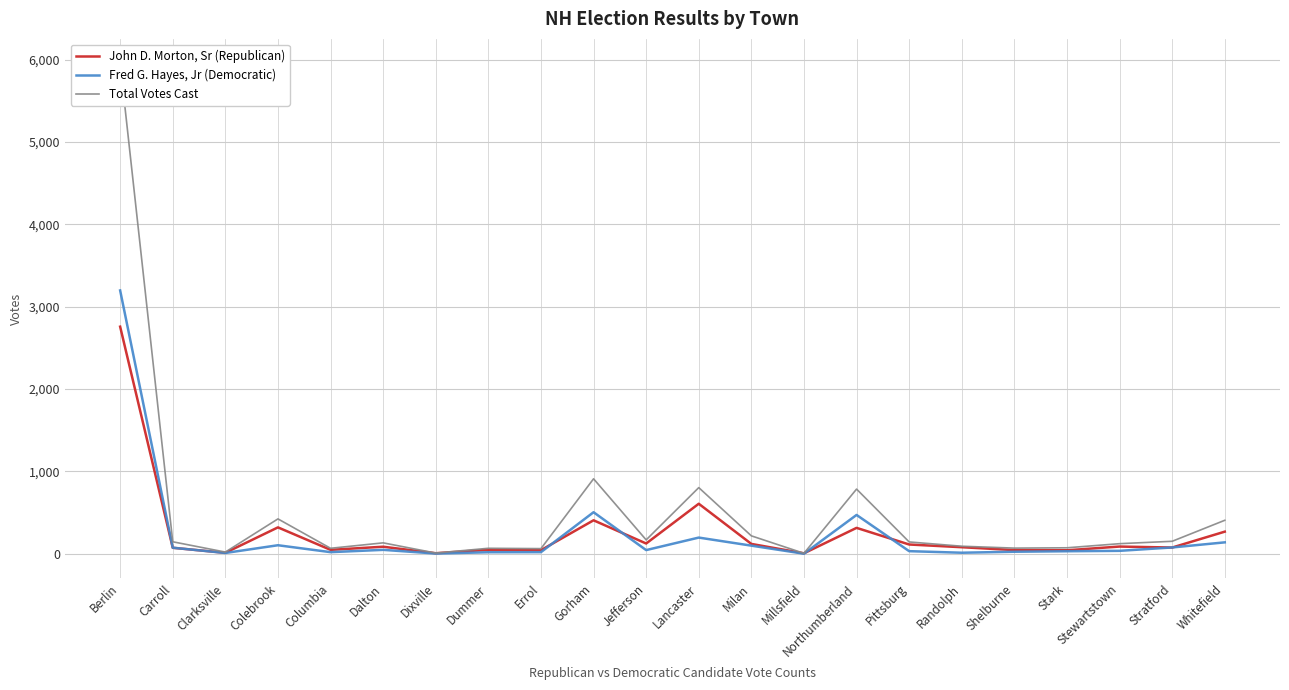

Where is the first local minimum for Total Votes Cast?

Clarksville